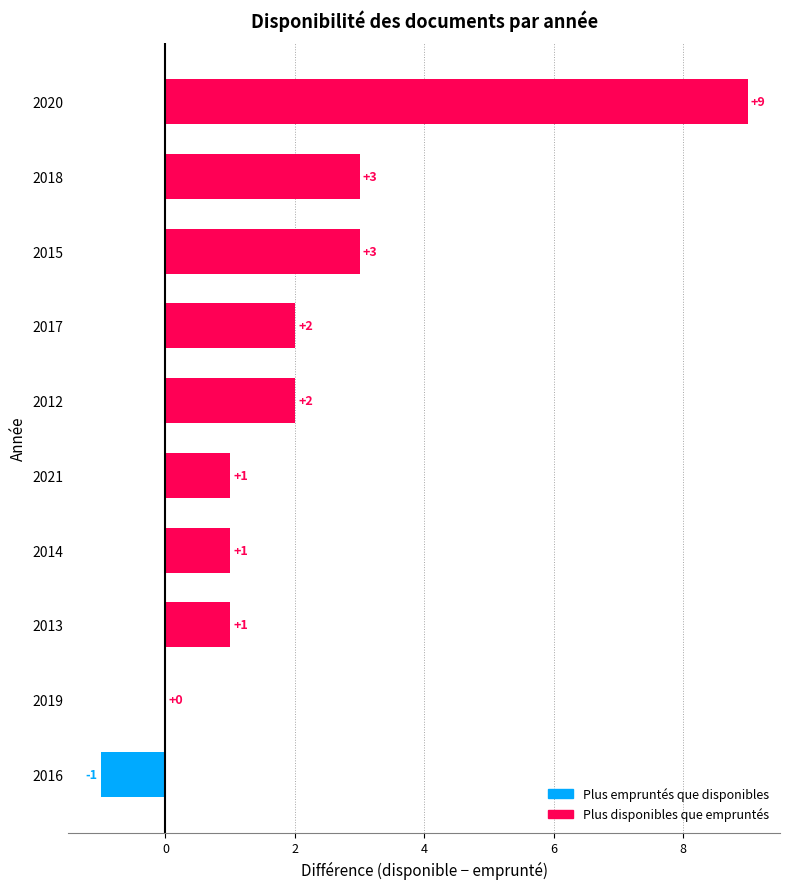

The value at 2017 is 0. True or false?

False